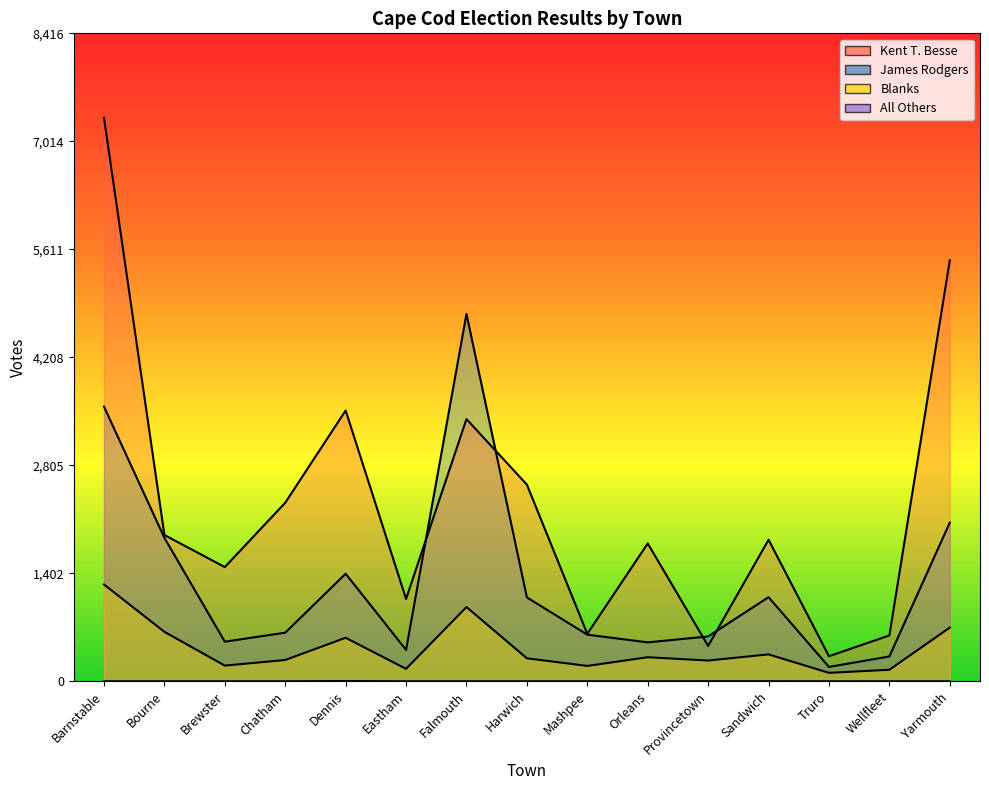

Does the chart have visible grid lines?

No